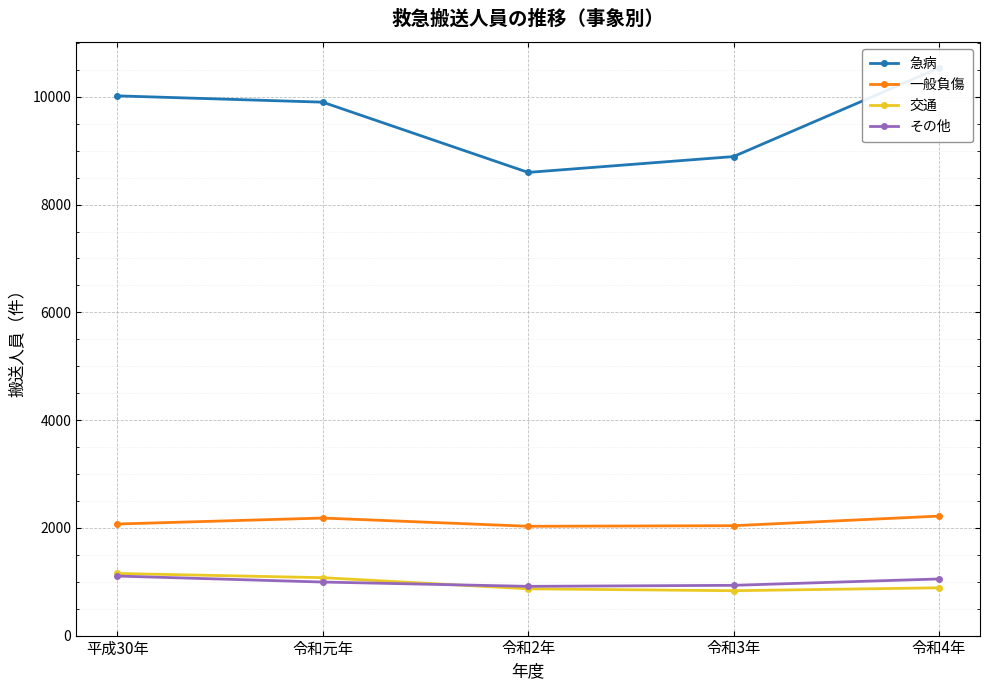

What is the approximate value of 交通 at 令和元年, to the nearest 50?

1100